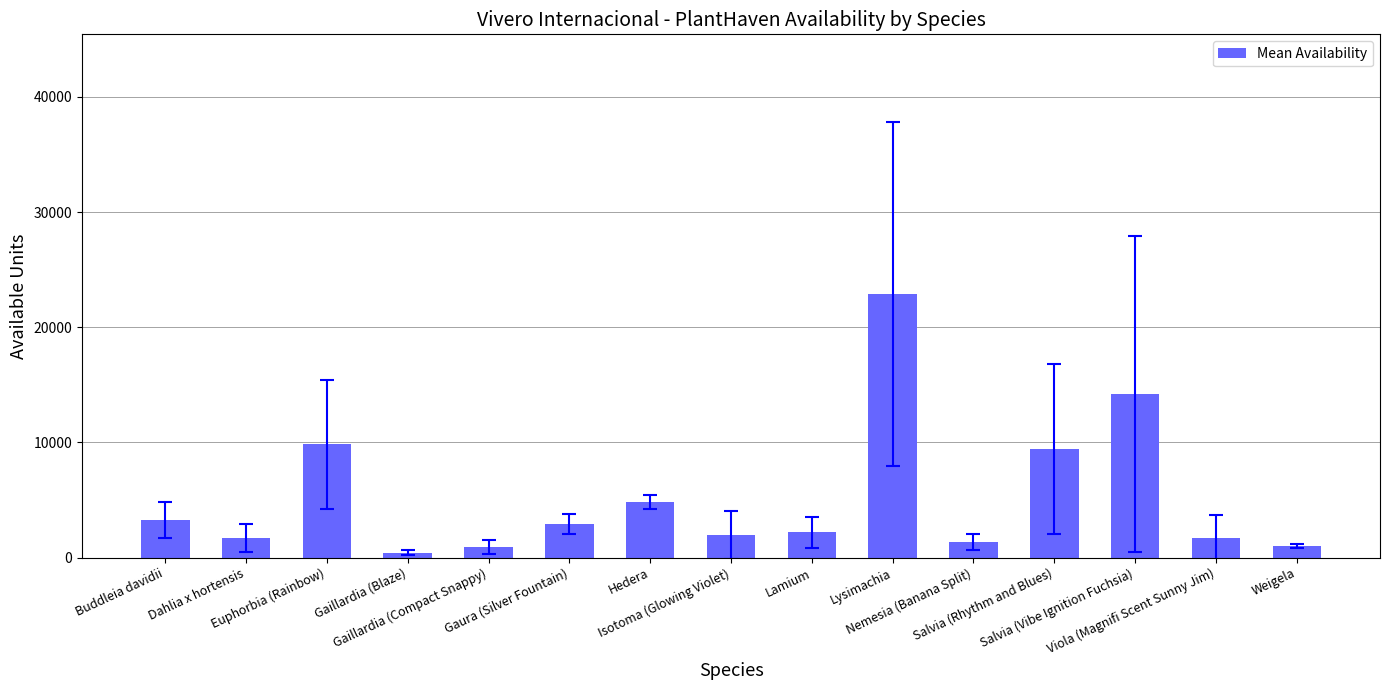

How many data points does each series have?

15